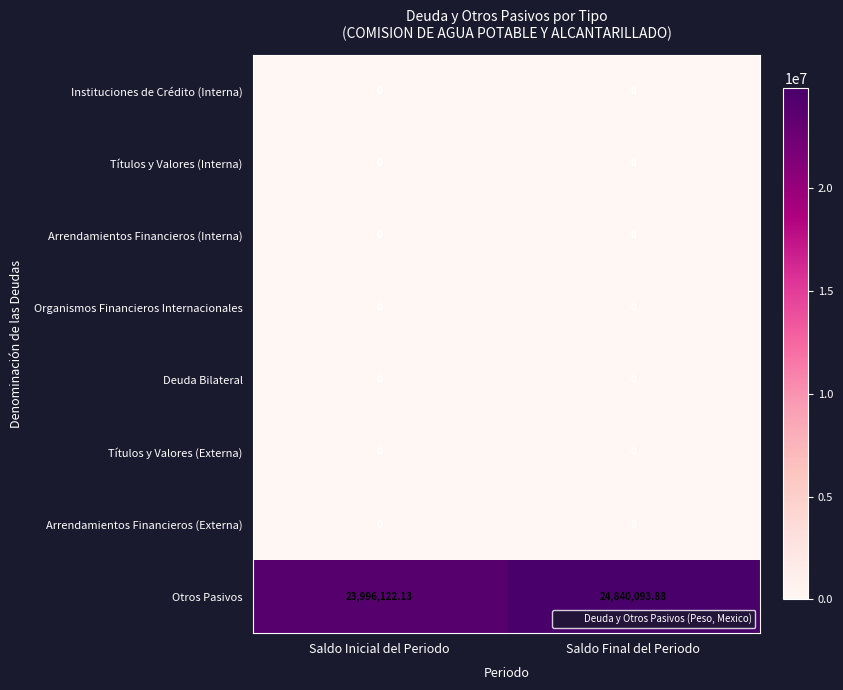

What is the total value across all series at Saldo Inicial del Periodo?

23996122.1